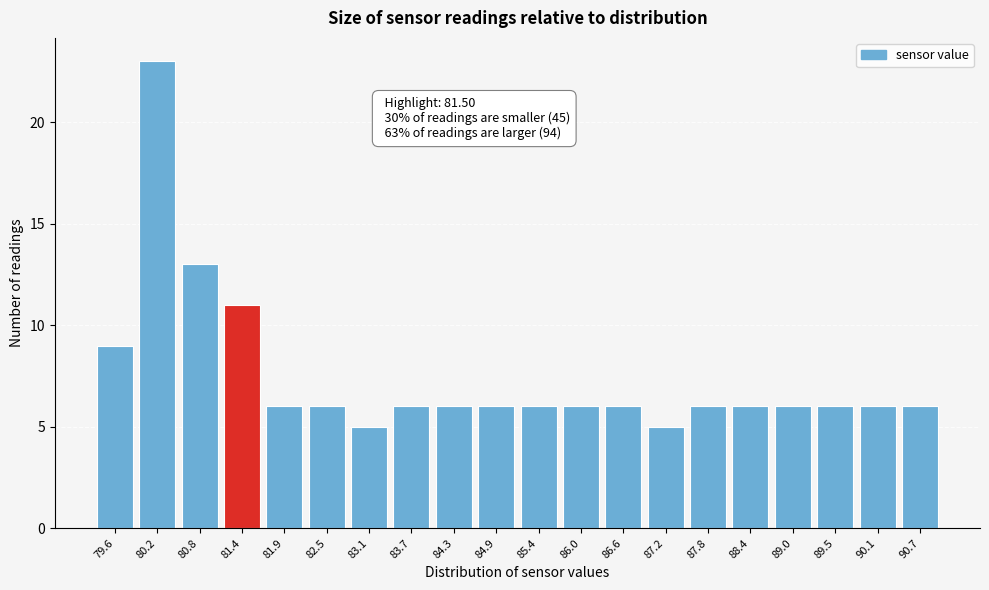

Reading right to left, list all the values displayed in this chart.

6	6	6	6	6	6	5	6	6	6	6	6	6	5	6	6	11	13	23	9